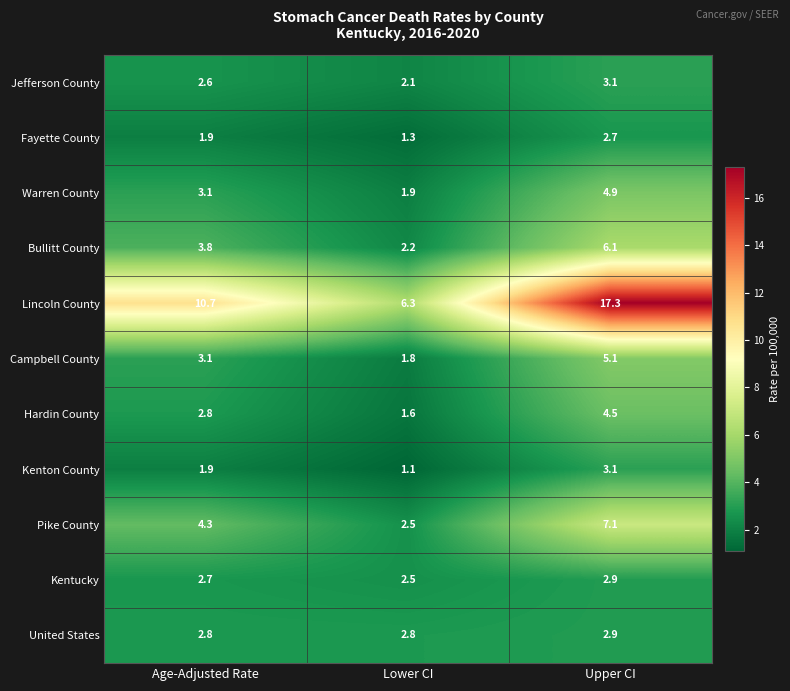

What is the average value of the Pike County series?

4.6